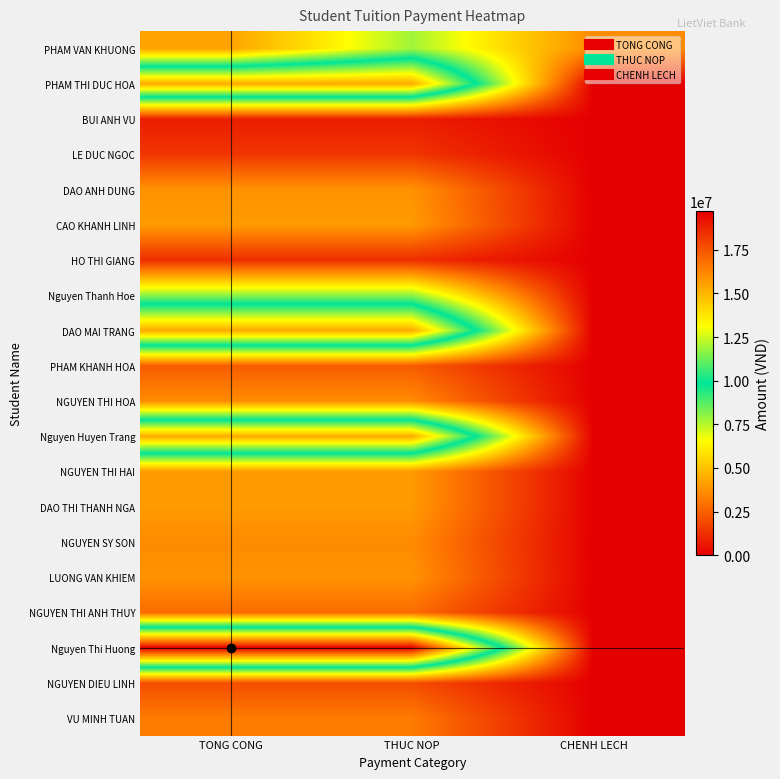

Which category has the highest value across all series?

TONG CONG